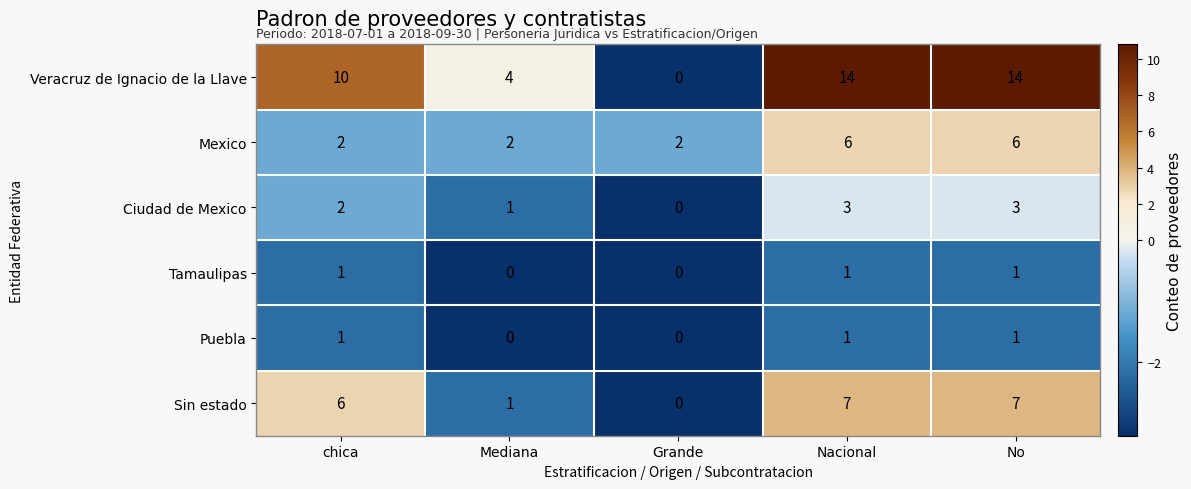

What is the greatest value displayed?

14